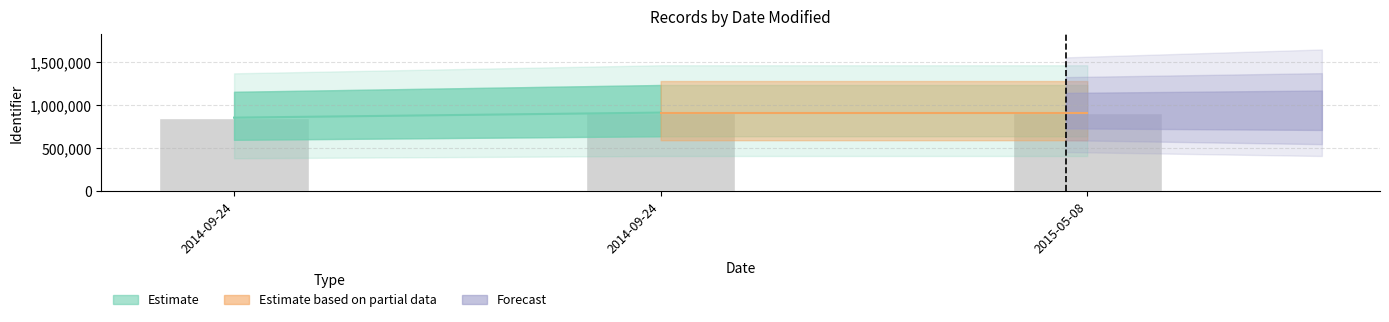

What is the change in value from 2014-09-24 to 2015-05-08?

+1